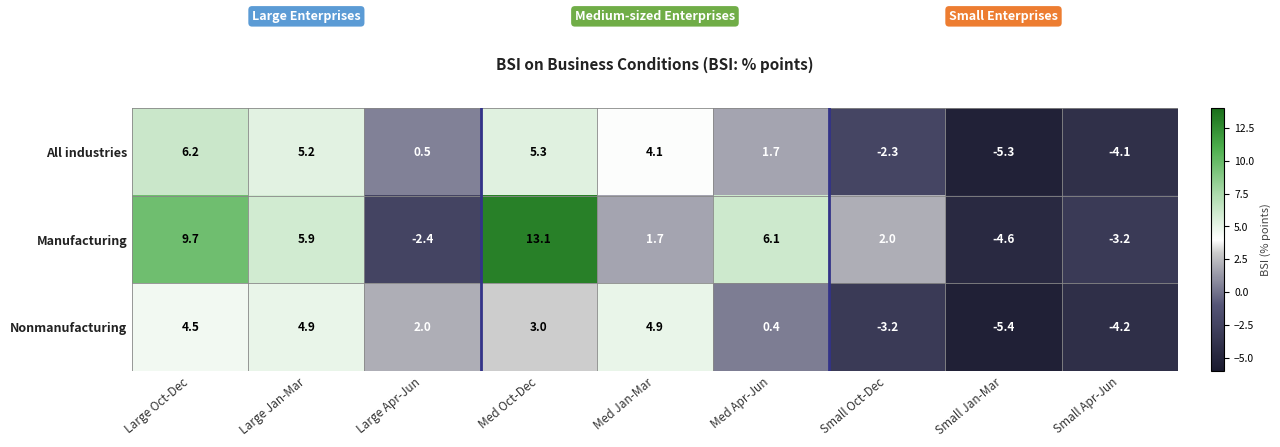

Reading left to right, what are all the values shown in this chart?

All industries: Large Oct-Dec=6.2	Large Jan-Mar=5.2	Large Apr-Jun=0.5	Med Oct-Dec=5.3	Med Jan-Mar=4.1	Med Apr-Jun=1.7	Small Oct-Dec=-2.3	Small Jan-Mar=-5.3	Small Apr-Jun=-4.1
Manufacturing: Large Oct-Dec=9.7	Large Jan-Mar=5.9	Large Apr-Jun=-2.4	Med Oct-Dec=13.1	Med Jan-Mar=1.7	Med Apr-Jun=6.1	Small Oct-Dec=2.0	Small Jan-Mar=-4.6	Small Apr-Jun=-3.2
Nonmanufacturing: Large Oct-Dec=4.5	Large Jan-Mar=4.9	Large Apr-Jun=2.0	Med Oct-Dec=3.0	Med Jan-Mar=4.9	Med Apr-Jun=0.4	Small Oct-Dec=-3.2	Small Jan-Mar=-5.4	Small Apr-Jun=-4.2